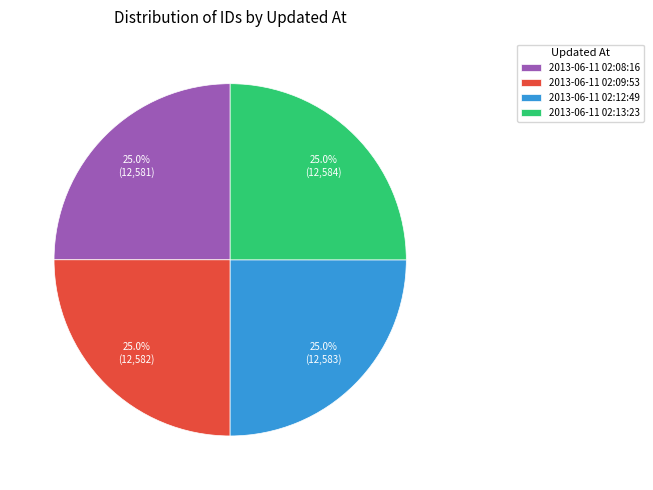

True or false: 2013-06-11 02:12:49 accounts for 25% of the total.

True